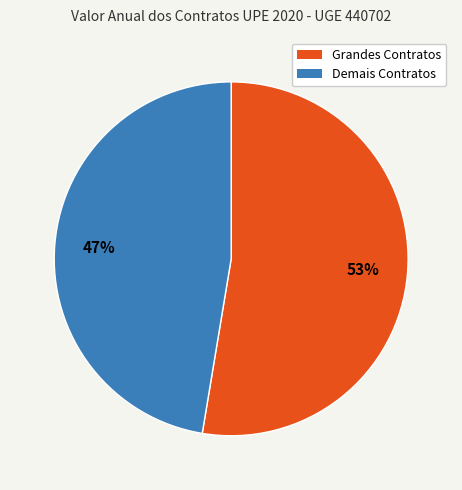

To the nearest percent, what is the average slice percentage?

50%